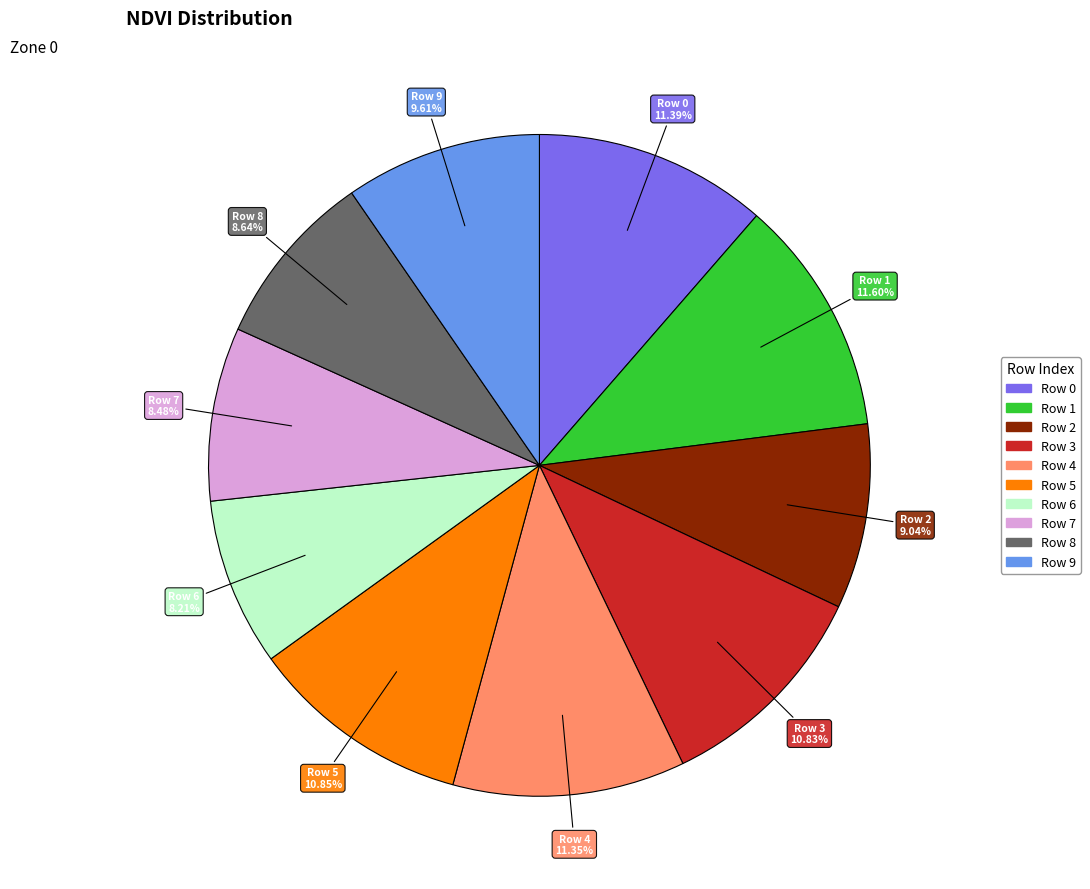

Between Row 3 and Row 0, which is larger?

Row 0